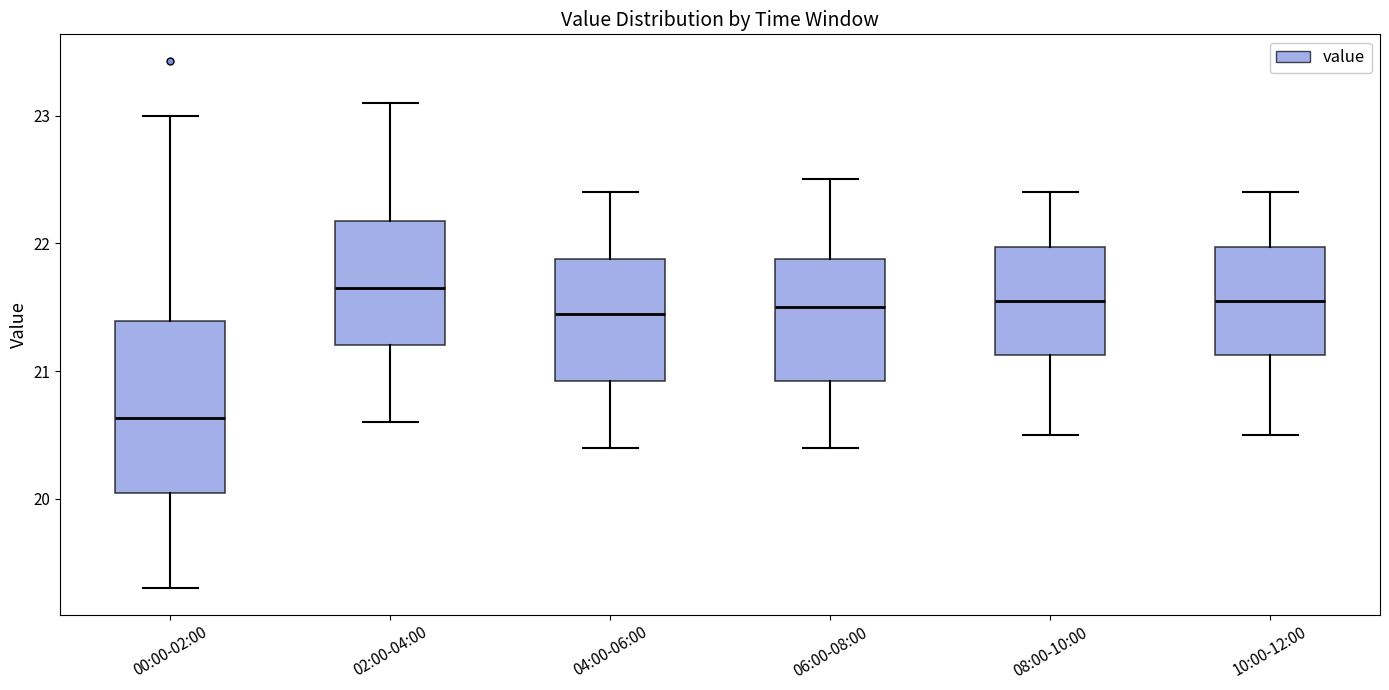

Reading left to right, read every box against the y-axis: the position of its median line, the range the box covers, and the ends of its whiskers. The values are not printed on the chart, so give them approximately, as read against the axis.

00:00-02:00: median 20.6, box 20.0 to 21.4, whiskers 19.3 to 23.0
02:00-04:00: median 21.7, box 21.2 to 22.2, whiskers 20.6 to 23.1
04:00-06:00: median 21.5, box 20.9 to 21.9, whiskers 20.4 to 22.4
06:00-08:00: median 21.5, box 20.9 to 21.9, whiskers 20.4 to 22.5
08:00-10:00: median 21.6, box 21.1 to 22.0, whiskers 20.5 to 22.4
10:00-12:00: median 21.6, box 21.1 to 22.0, whiskers 20.5 to 22.4